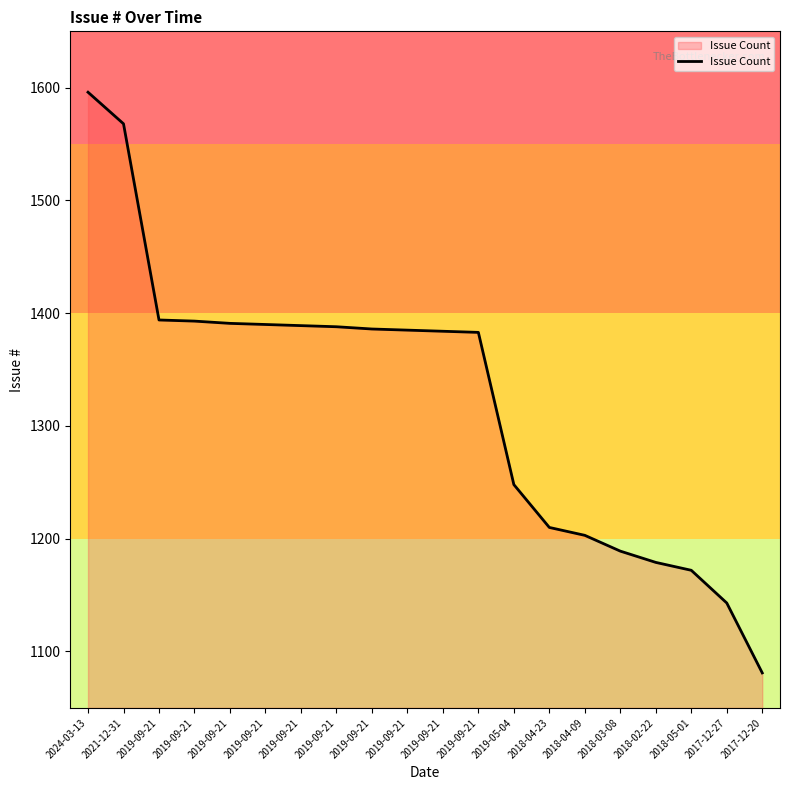

How many distinct data groups are displayed?

1